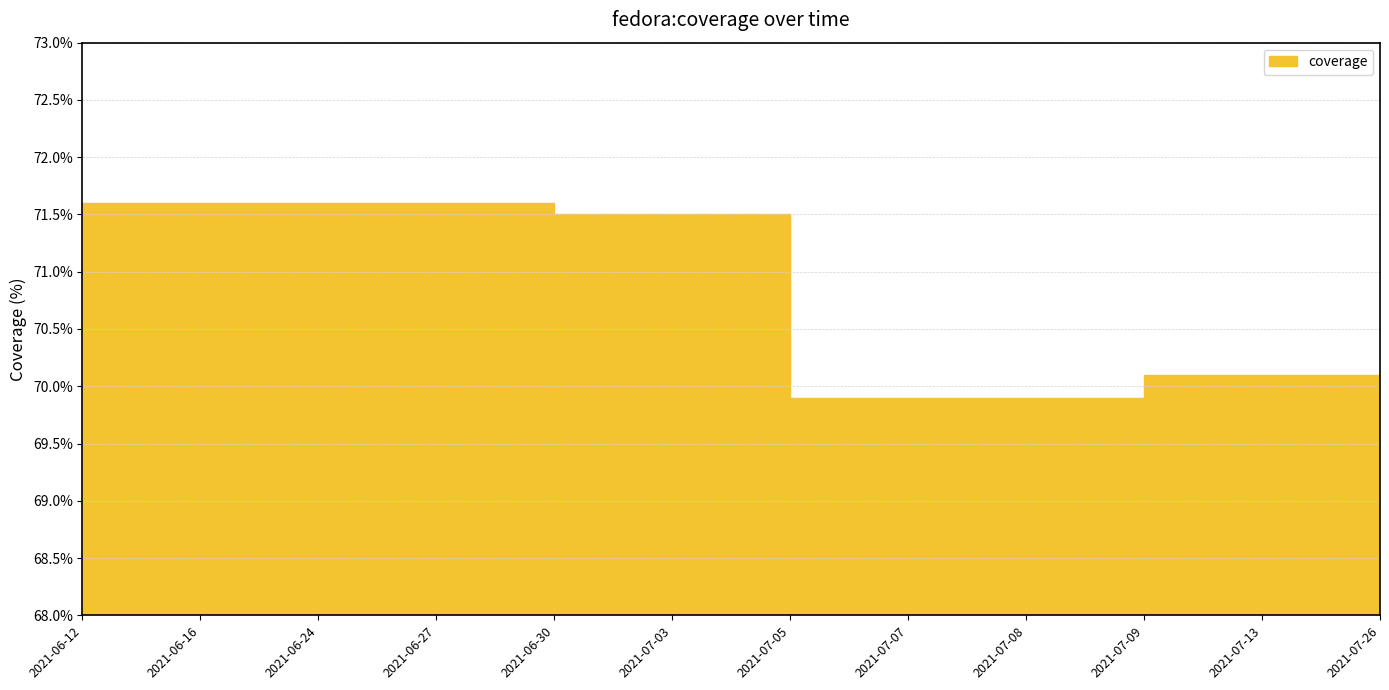

What is the change in value from 2021-06-12 to 2021-07-07?

-1.7